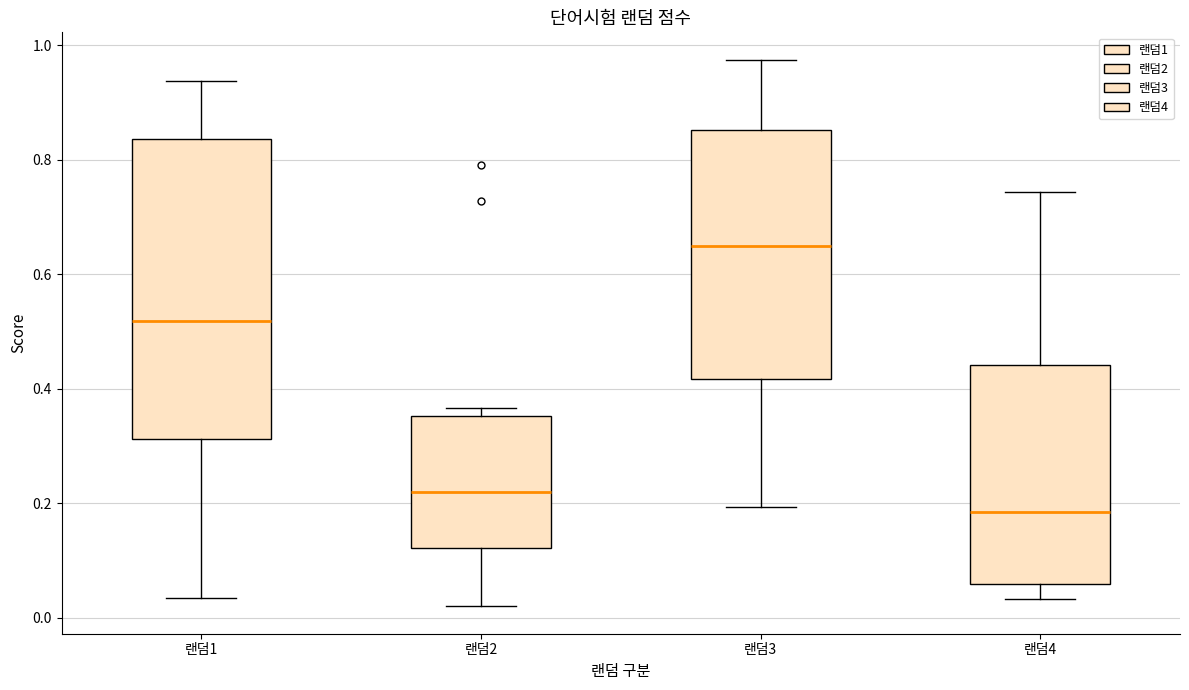

Reading left to right, transcribe this box plot: for each box, give where its median line is, the range the box spans, and where its two whiskers end, as read against the y-axis. The values are not printed on the chart, so give them approximately, as read against the axis.

랜덤1: median 0.52, box 0.32 to 0.84, whiskers 0.04 to 0.94
랜덤2: median 0.22, box 0.12 to 0.36, whiskers 0.02 to 0.36 (just above the box's upper edge)
랜덤3: median 0.64, box 0.42 to 0.86, whiskers 0.20 to 0.98
랜덤4: median 0.18, box 0.06 to 0.44, whiskers 0.04 to 0.74